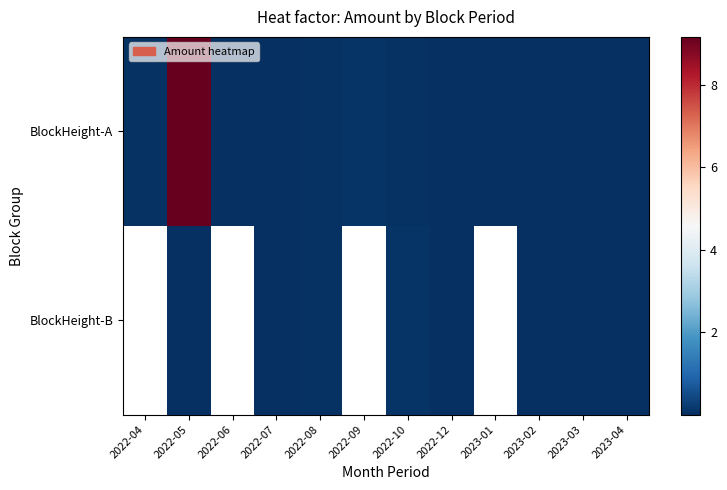

How many data points does each series have?

12